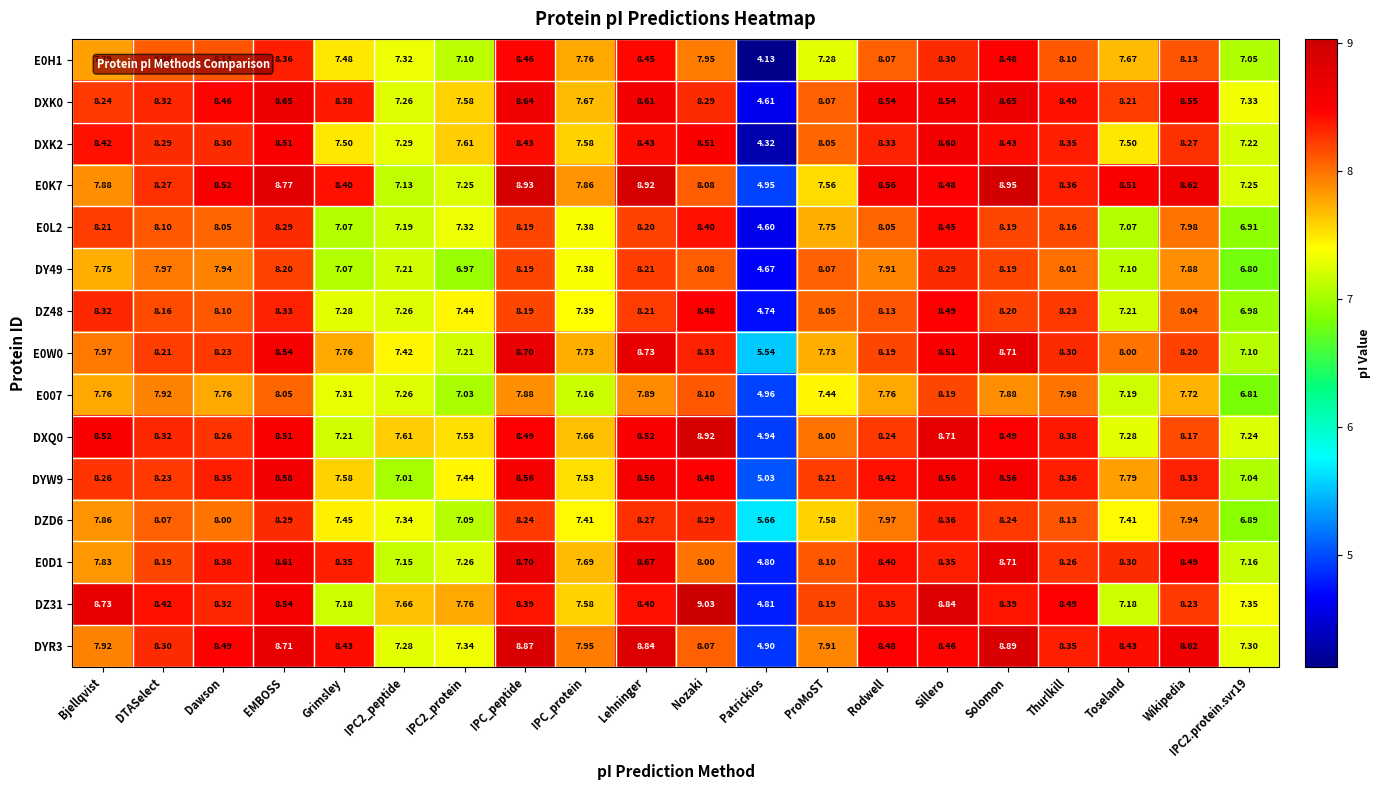

At which label does DYW9 first exceed 8?

Bjellqvist